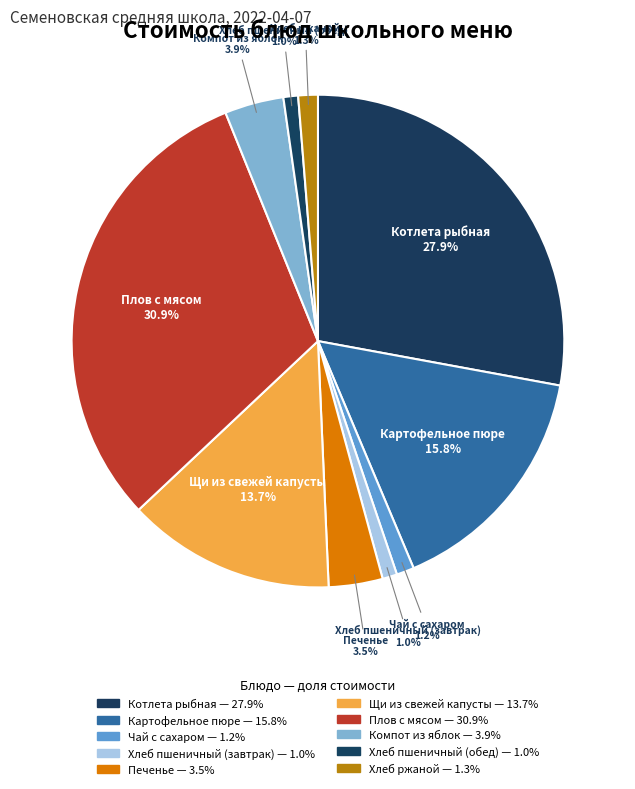

Count the number of slices in the pie.

10